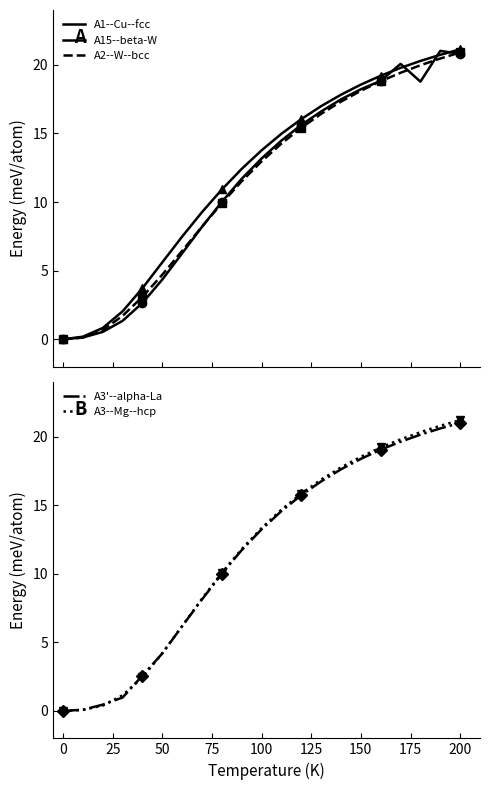

What is the average value of the A1--Cu--fcc series?

11.4